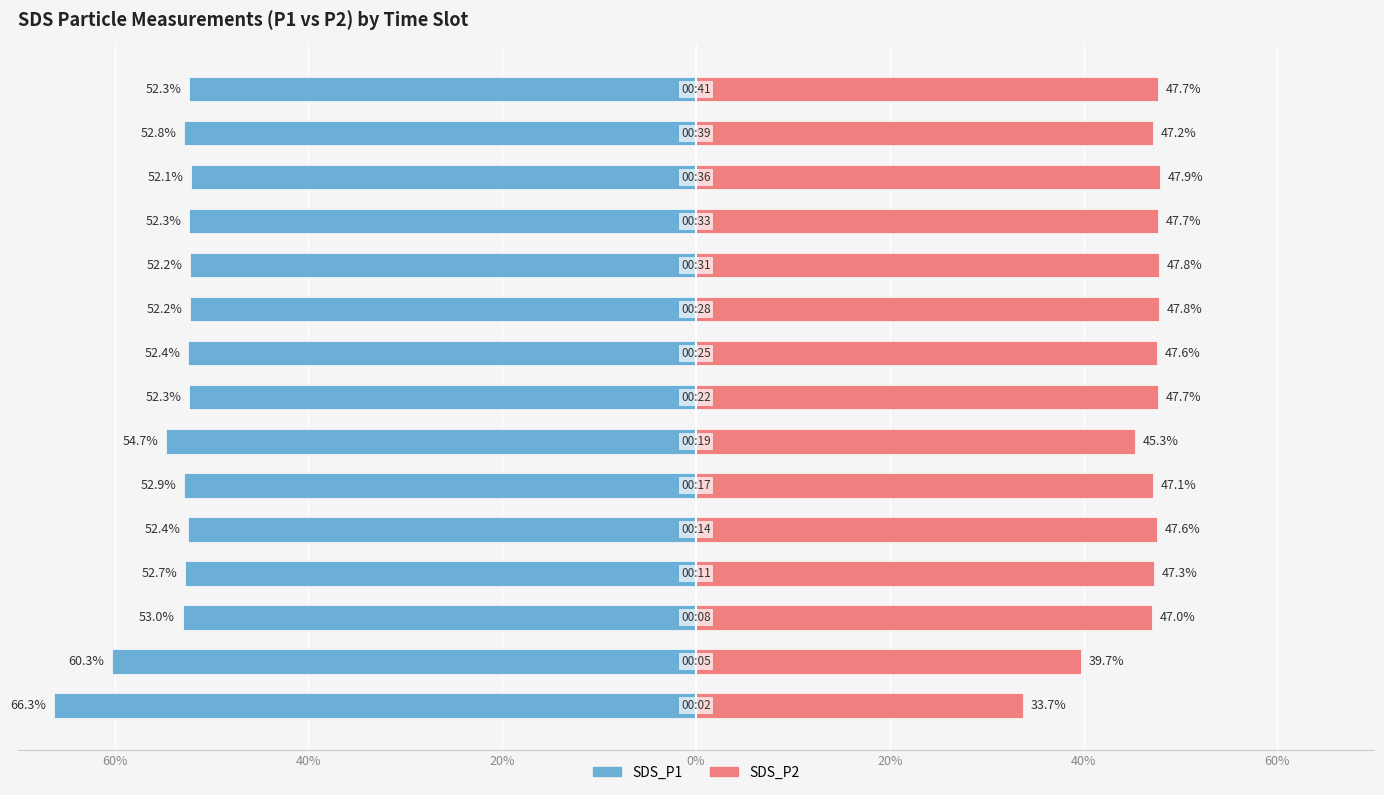

What is the highest value of the SDS_P2 series?

47.9